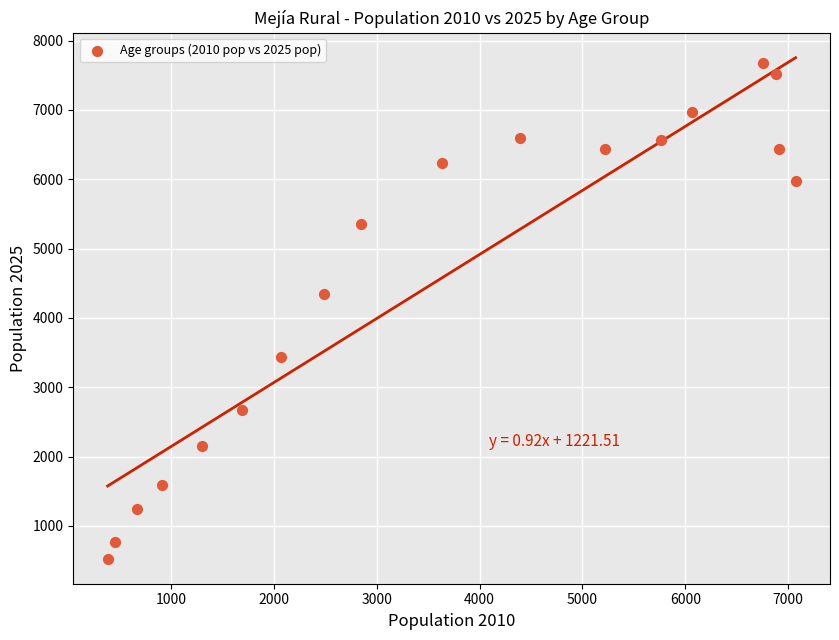

What is the range of X values (max minus min)?

6689